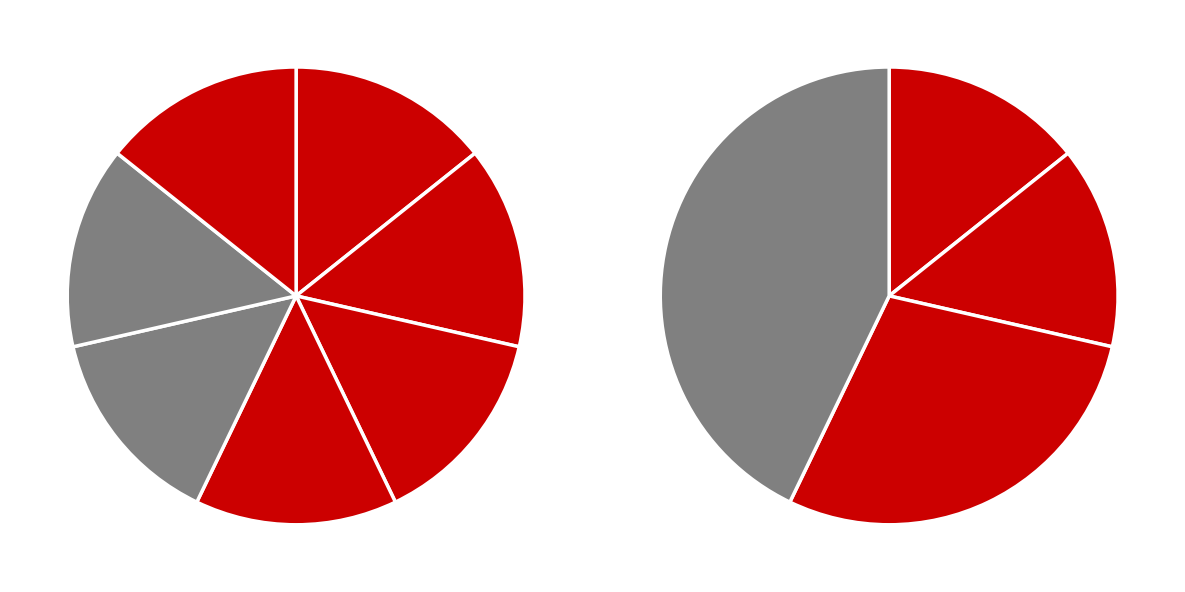

Is Zelf energie opwekken the majority of the pie?

No